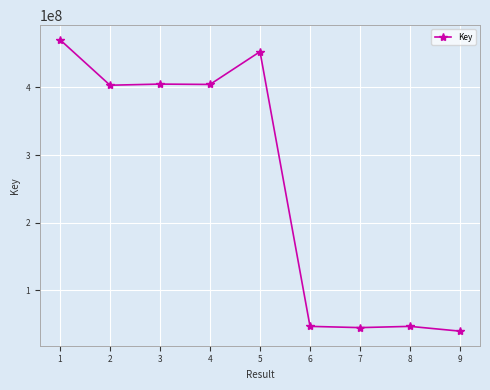

What is the change in value from 4 to 8?

-357465357